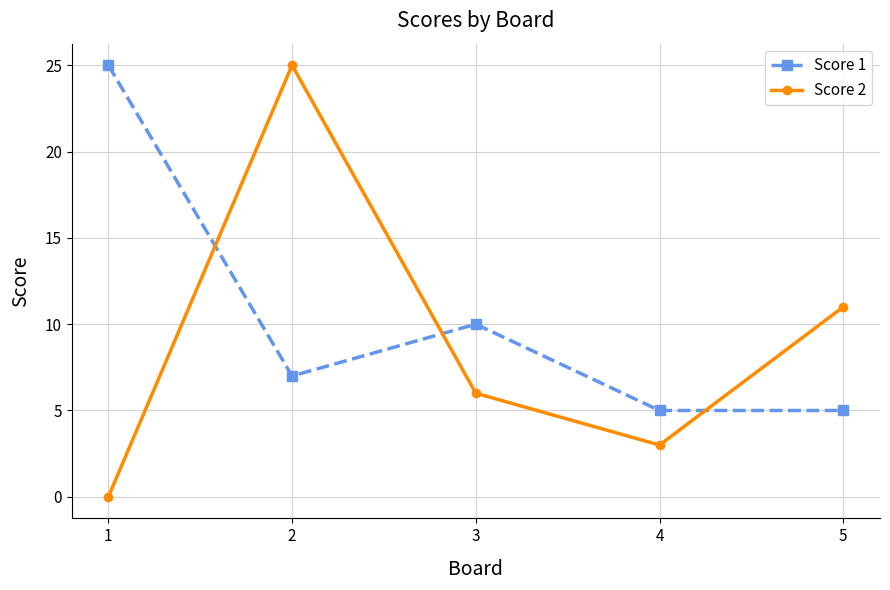

Where does the Score 2 series first go above 6?

2